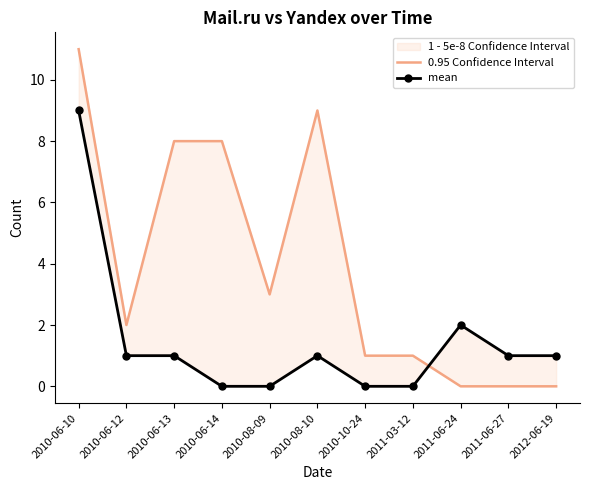

What is the difference between the second highest and minimum values in the 0.95 Confidence Interval series?

9